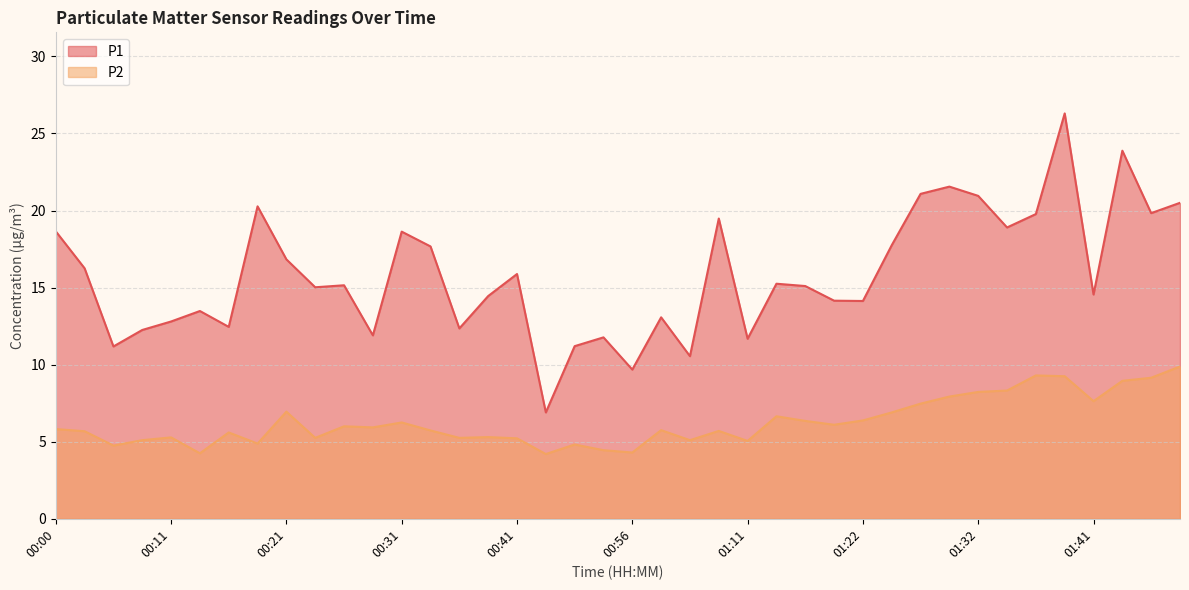

What is the average value of the P1 series?

15.8